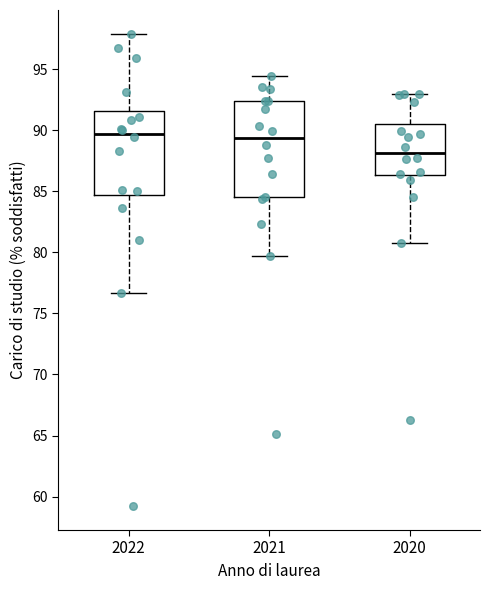

Comparing the boxes themselves (not the whiskers), which one is the tallest?

2021